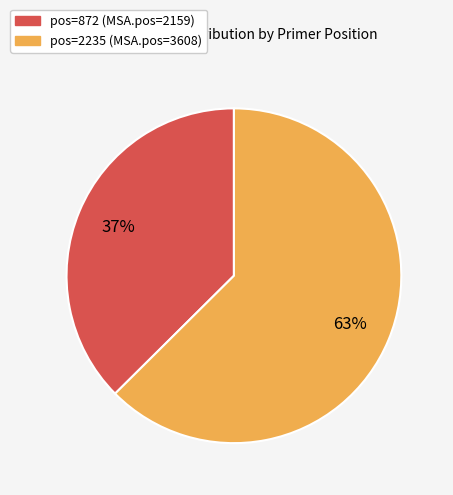

Does any single category account for the majority?

Yes